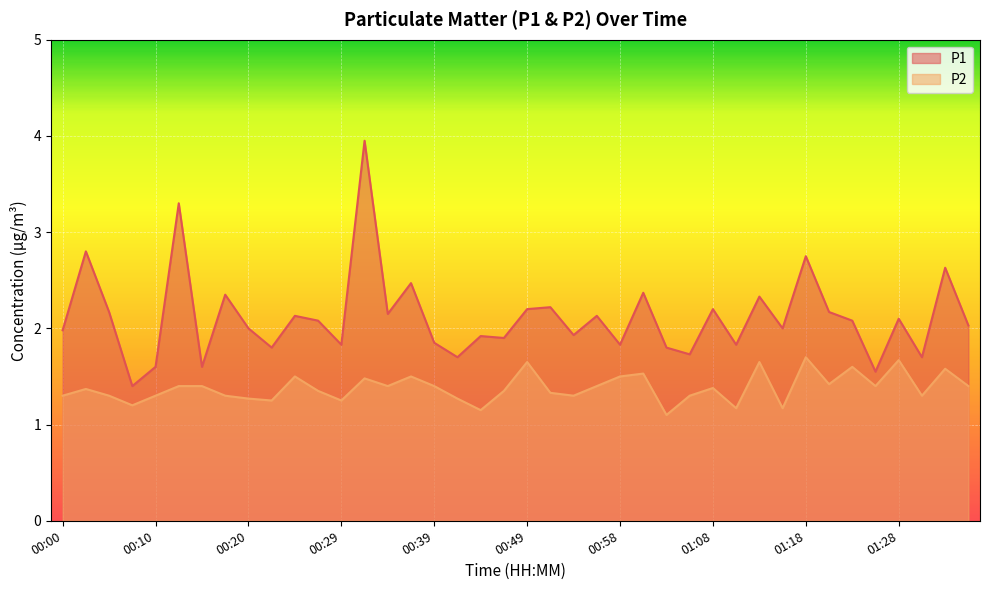

List the labels in order of P2 value, largest first.

01:18, 01:28, 00:49, 01:13, 01:23, 01:32, 01:01, 00:24, 00:37, 00:58, 00:32, 01:20, 00:12, 00:15, 00:34, 00:39, 00:56, 01:25, 01:35, 01:08, 00:03, 00:27, 00:46, 00:51, 00:00, 00:05, 00:10, 00:17, 00:54, 01:06, 01:30, 00:20, 00:41, 00:22, 00:29, 00:07, 01:11, 01:15, 00:44, 01:03